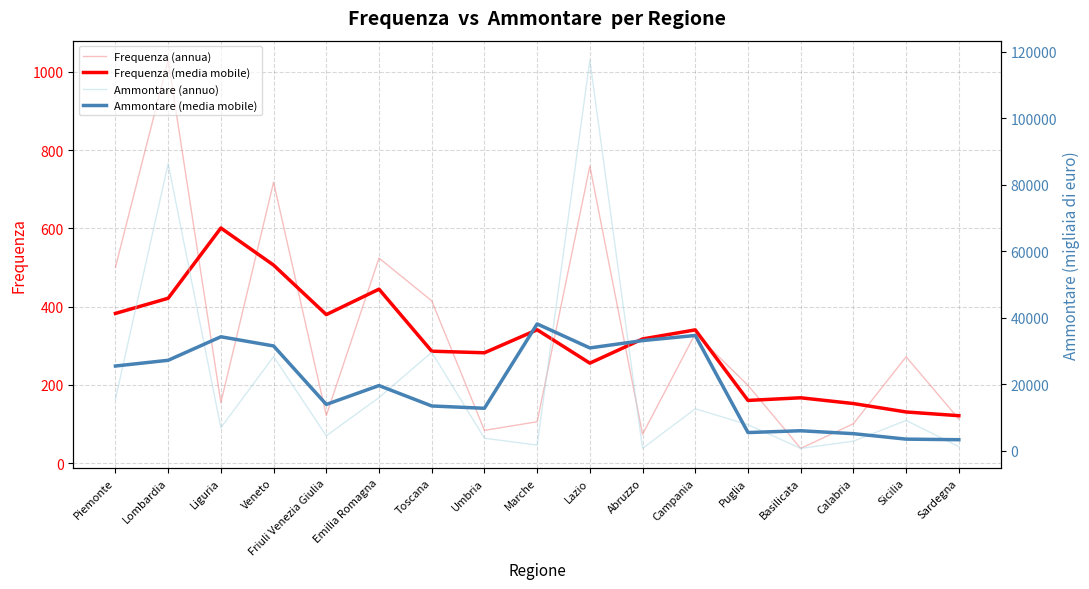

What is the difference between the highest and lowest values at Emilia Romagna?

19132.8